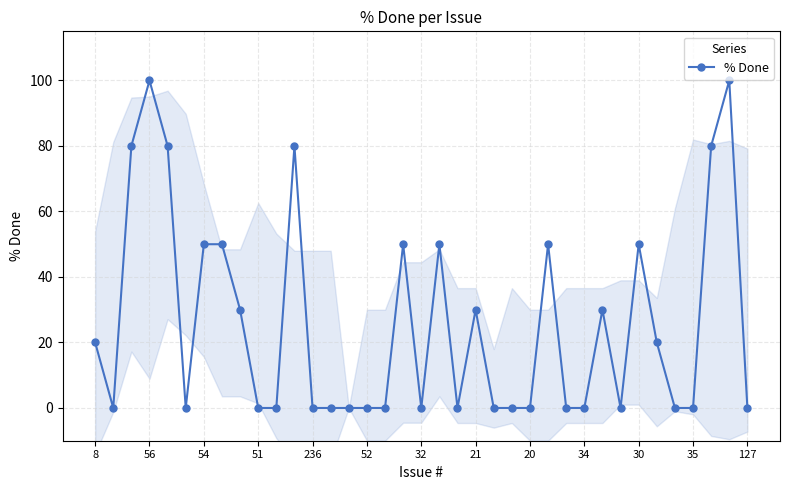

Count the values in the range 0 to 50.

31